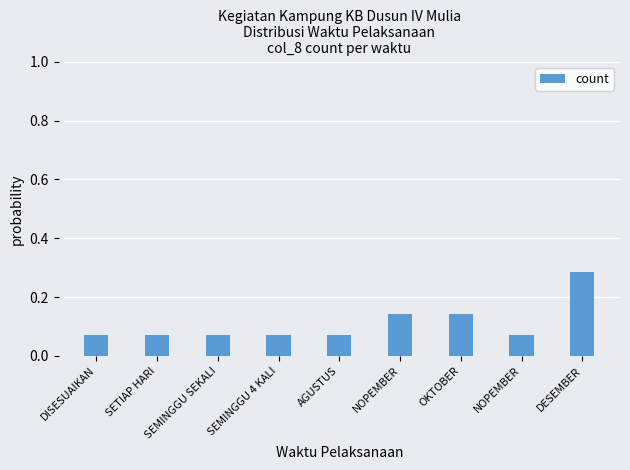

Reading left to right, transcribe all the data shown in this chart.

DISESUAIKAN=0.1	SETIAP HARI=0.1	SEMINGGU SEKALI=0.1	SEMINGGU 4 KALI=0.1	AGUSTUS=0.1	NOPEMBER=0.1	OKTOBER=0.1	NOPEMBER=0.1	DESEMBER=0.3